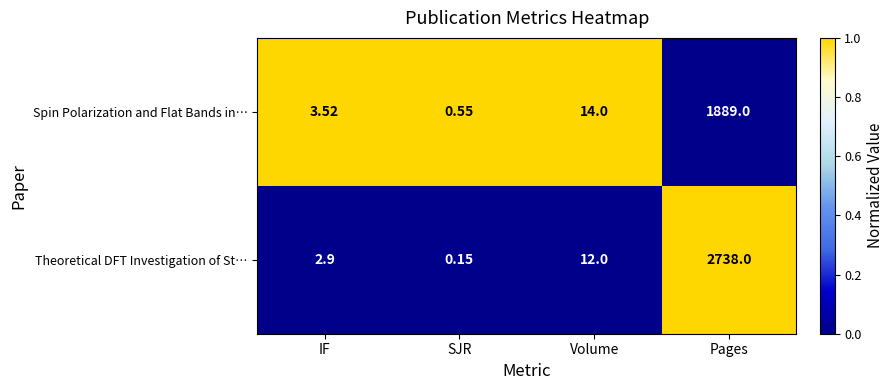

Which label corresponds to the largest value in the chart?

Pages